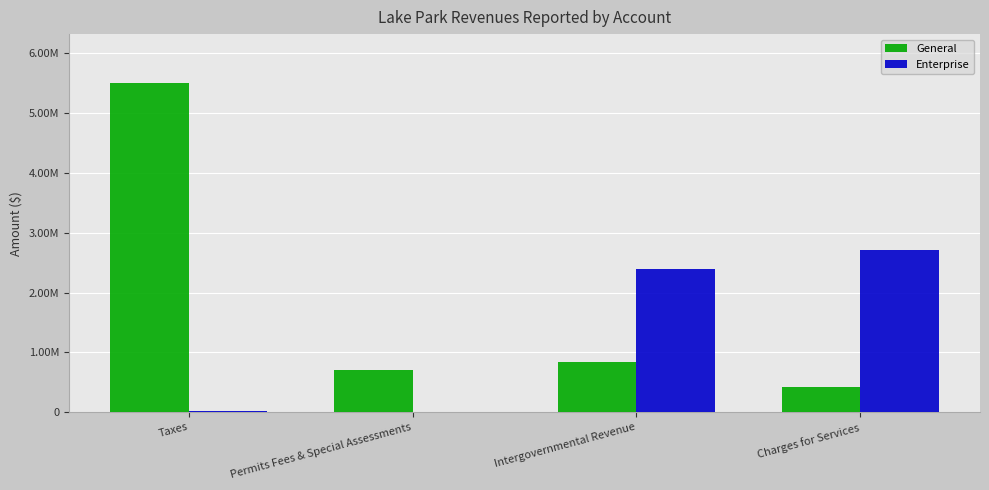

List the series in order of their peak value, lowest first.

Enterprise, General